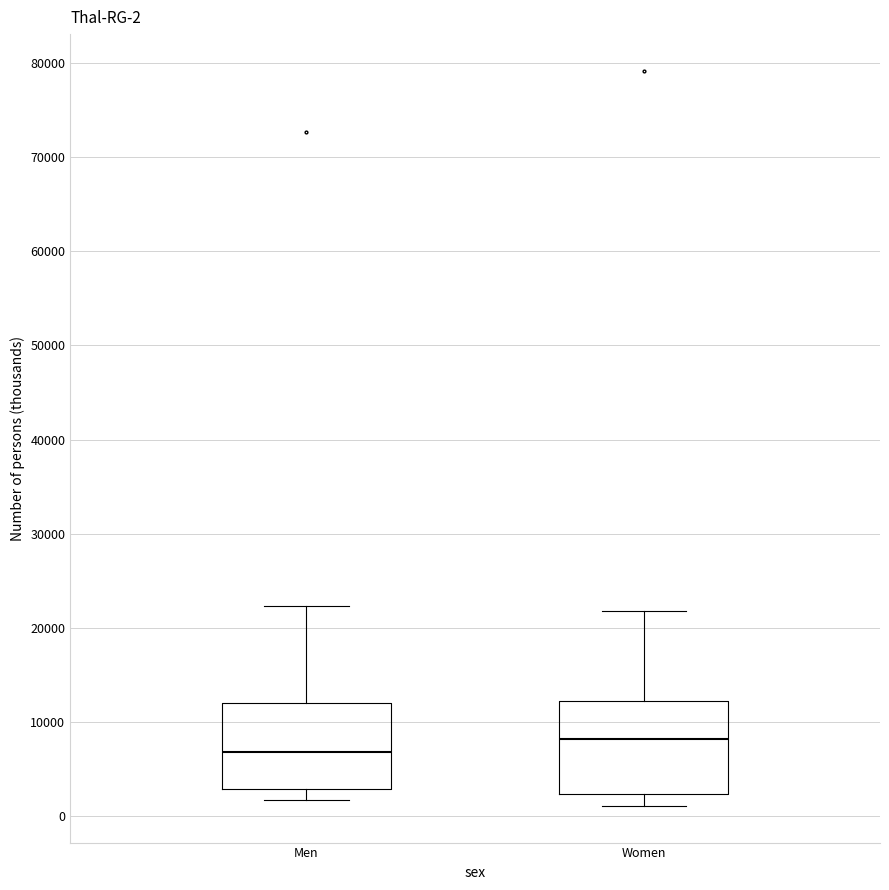

Which box has the lowest median line?

Men